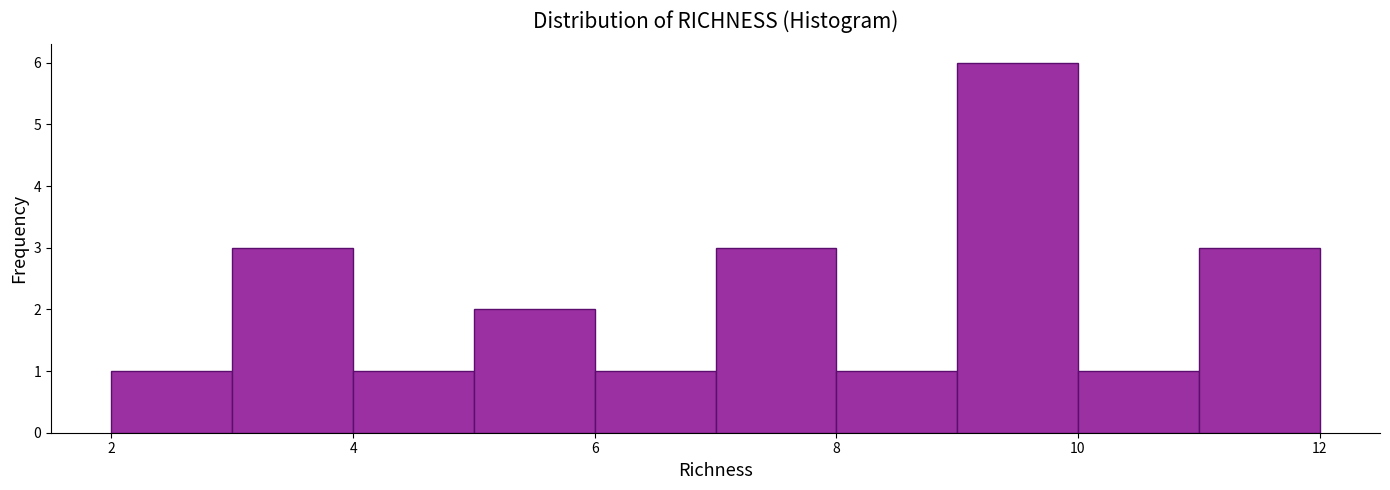

Reading left to right, transcribe this chart: for each bar, give the range it covers on the x-axis and its height. The values are not printed on the chart, so give them approximately, as read against the axis.

2 to 3: 1
3 to 4: 3
4 to 5: 1
5 to 6: 2
6 to 7: 1
7 to 8: 3
8 to 9: 1
9 to 10: 6
10 to 11: 1
11 to 12: 3